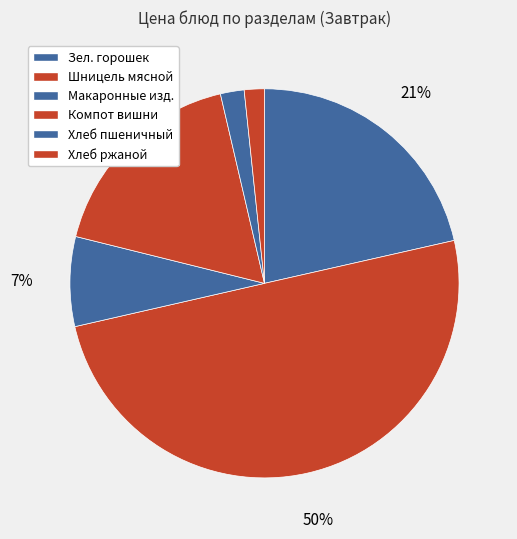

Between Макаронные изд. and Компот вишни, which is larger?

Компот вишни